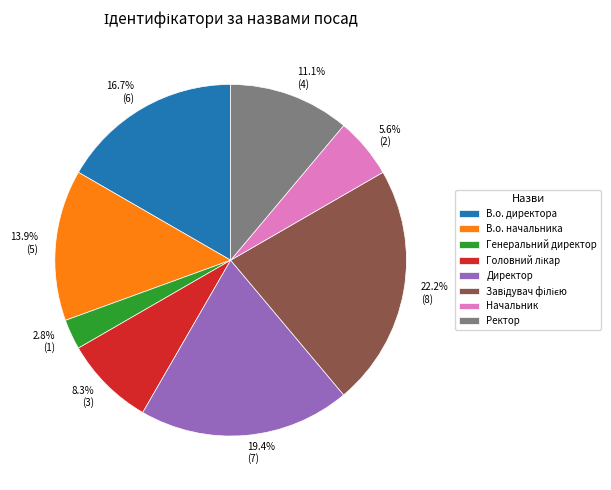

Is it true that Директор is 19% of the pie?

True